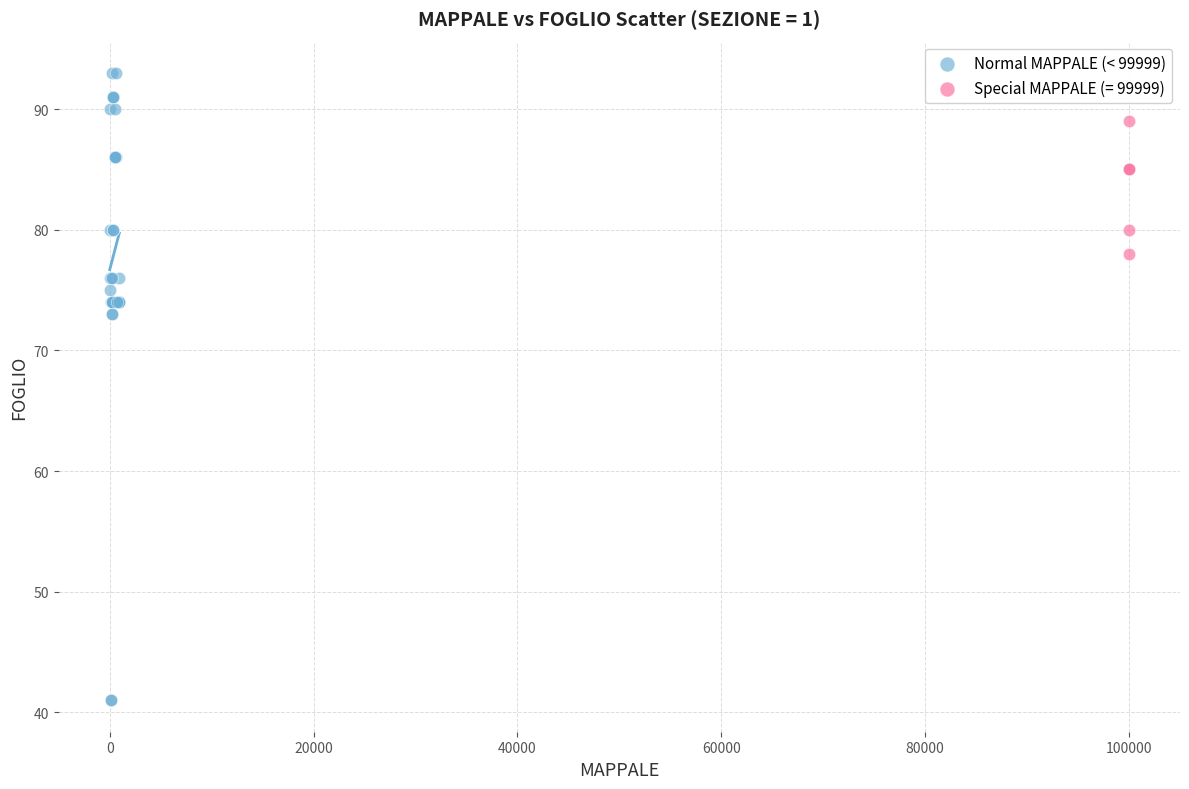

Which series reaches the maximum Y coordinate?

Normal MAPPALE (< 99999)